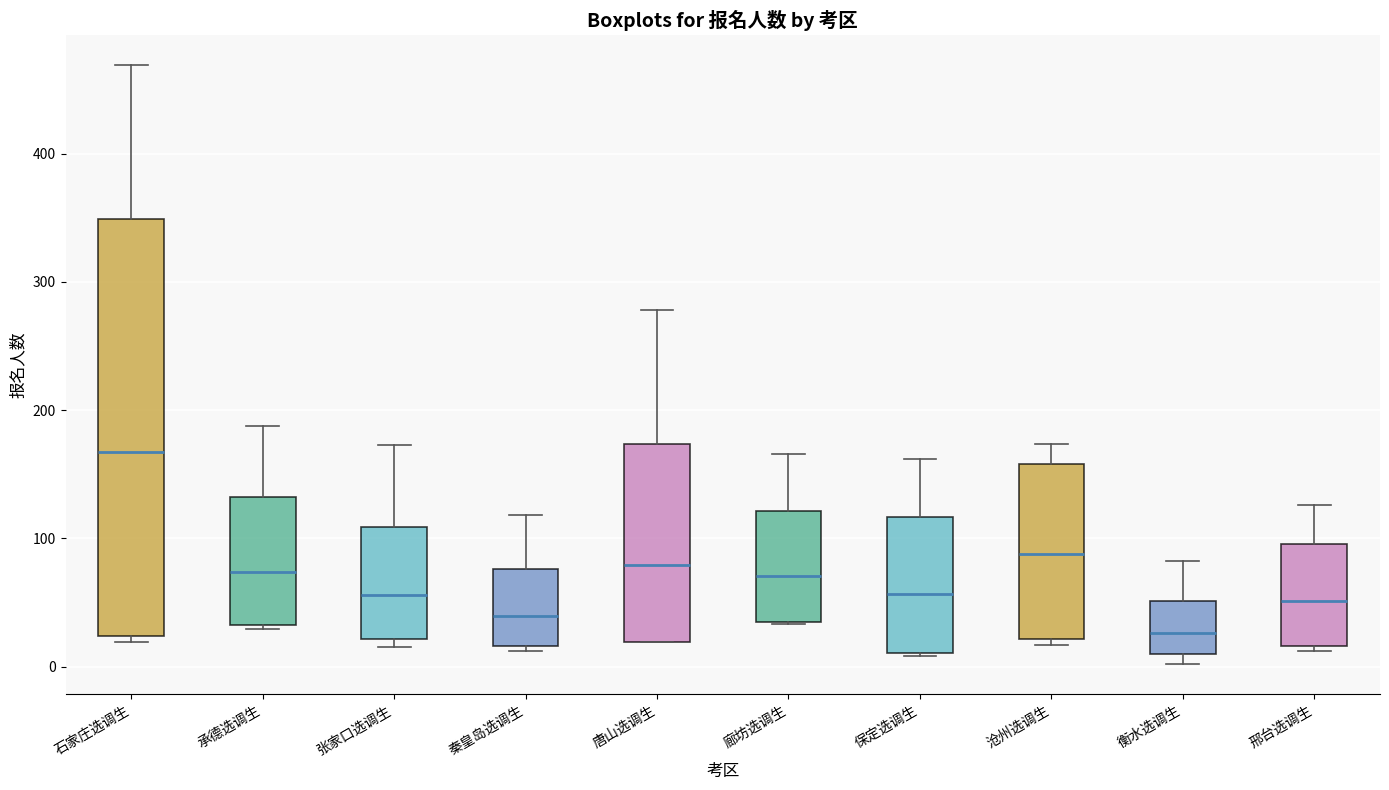

Reading left to right, read every box against the y-axis: the position of its median line, the range the box covers, and the ends of its whiskers. The values are not printed on the chart, so give them approximately, as read against the axis.

石家庄选调生: median 170, box 20 to 350, whiskers 20 (just below the box's lower edge) to 470
承德选调生: median 70, box 30 to 130, whiskers 30 (just below the box's lower edge) to 190
张家口选调生: median 60, box 20 to 110, whiskers 20 (just below the box's lower edge) to 170
秦皇岛选调生: median 40, box 20 to 80, whiskers 10 to 120
唐山选调生: median 80, box 20 to 170, whiskers 20 to 280
廊坊选调生: median 70, box 30 to 120, whiskers 30 to 170
保定选调生: median 60, box 10 to 120, whiskers 10 to 160
沧州选调生: median 90, box 20 to 160, whiskers 20 (just below the box's lower edge) to 170
衡水选调生: median 30, box 10 to 50, whiskers 0 to 80
邢台选调生: median 50, box 20 to 100, whiskers 10 to 130